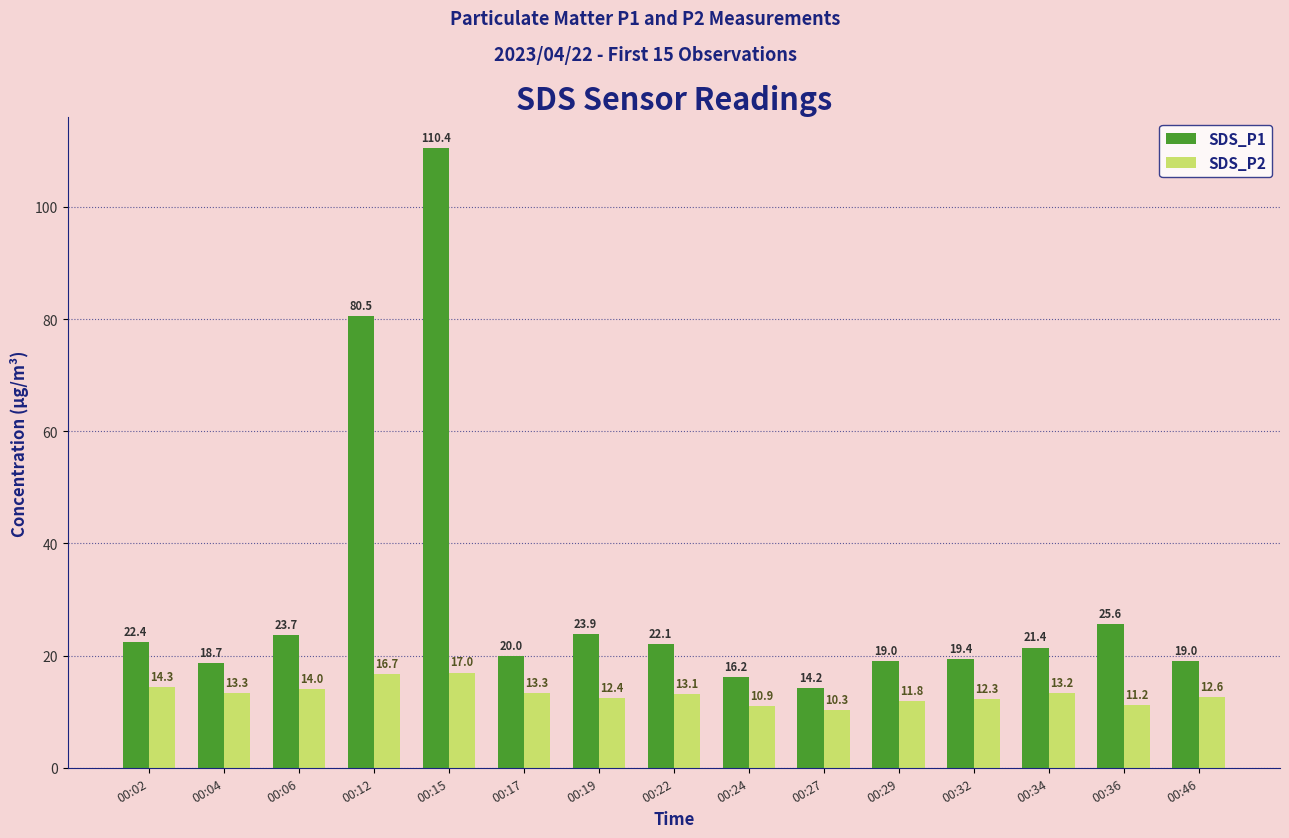

Is it true that SDS_P1 equals 16.2 at 00:24?

True